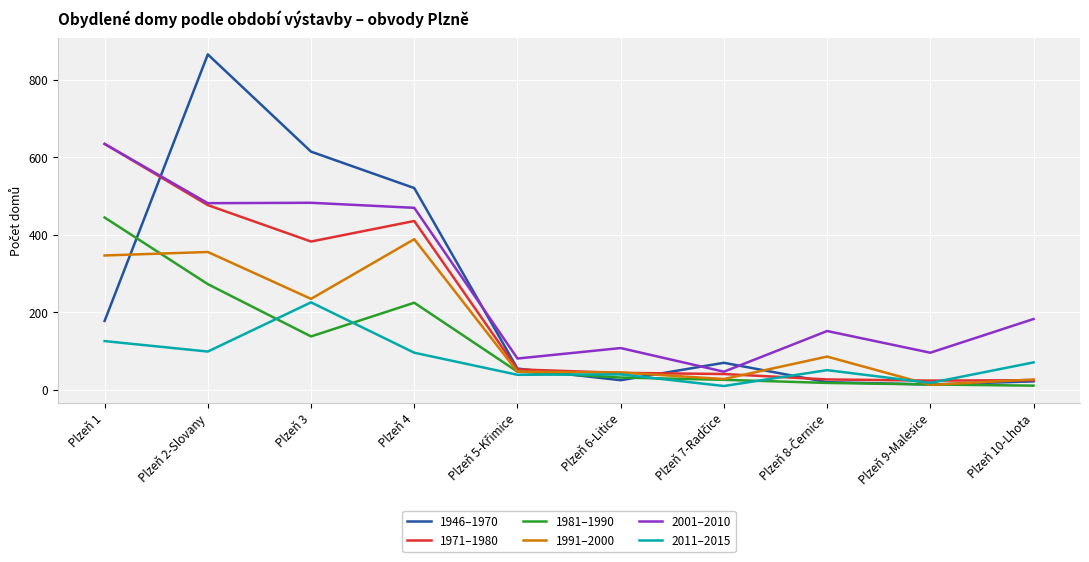

At which category is the sum across all series the highest?

Plzeň 2-Slovany